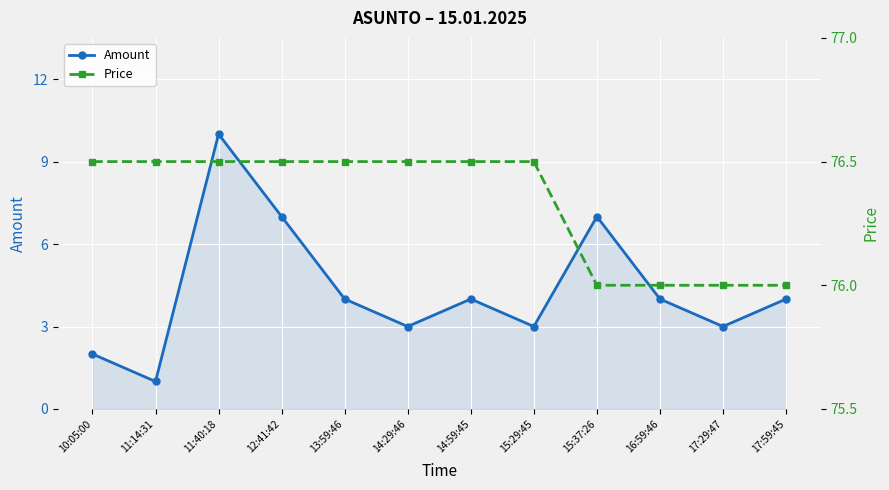

Reading left to right, list all the values displayed in this chart.

Amount: 10:05:00=2.0	11:14:31=1.0	11:40:18=10.0	12:41:42=7.0	13:59:46=4.0	14:29:46=3.0	14:59:45=4.0	15:29:45=3.0	15:37:26=7.0	16:59:46=4.0	17:29:47=3.0	17:59:45=4.0
Price: 10:05:00=76.5	11:14:31=76.5	11:40:18=76.5	12:41:42=76.5	13:59:46=76.5	14:29:46=76.5	14:59:45=76.5	15:29:45=76.5	15:37:26=76.0	16:59:46=76.0	17:29:47=76.0	17:59:45=76.0